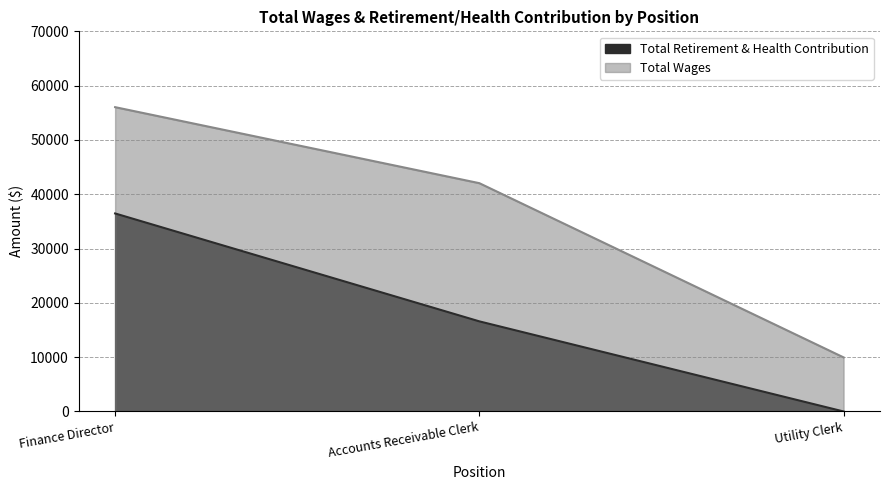

What is the maximum value for Total Retirement & Health Contribution?

36465